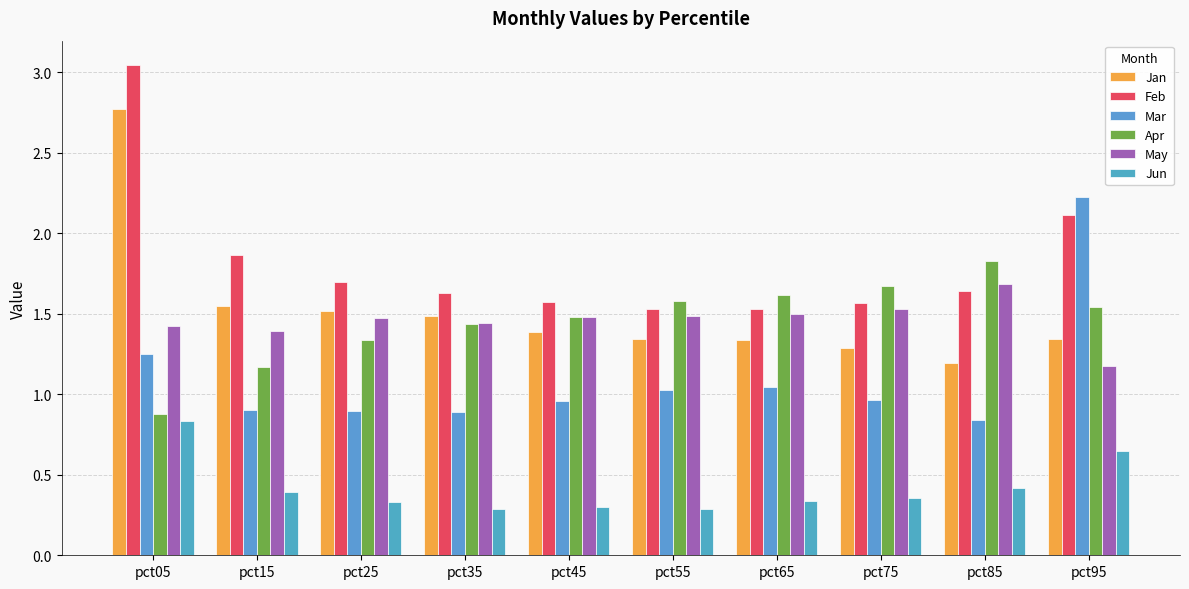

Is the value of Jan at pct15 greater than the value of Jun at pct75?

Yes